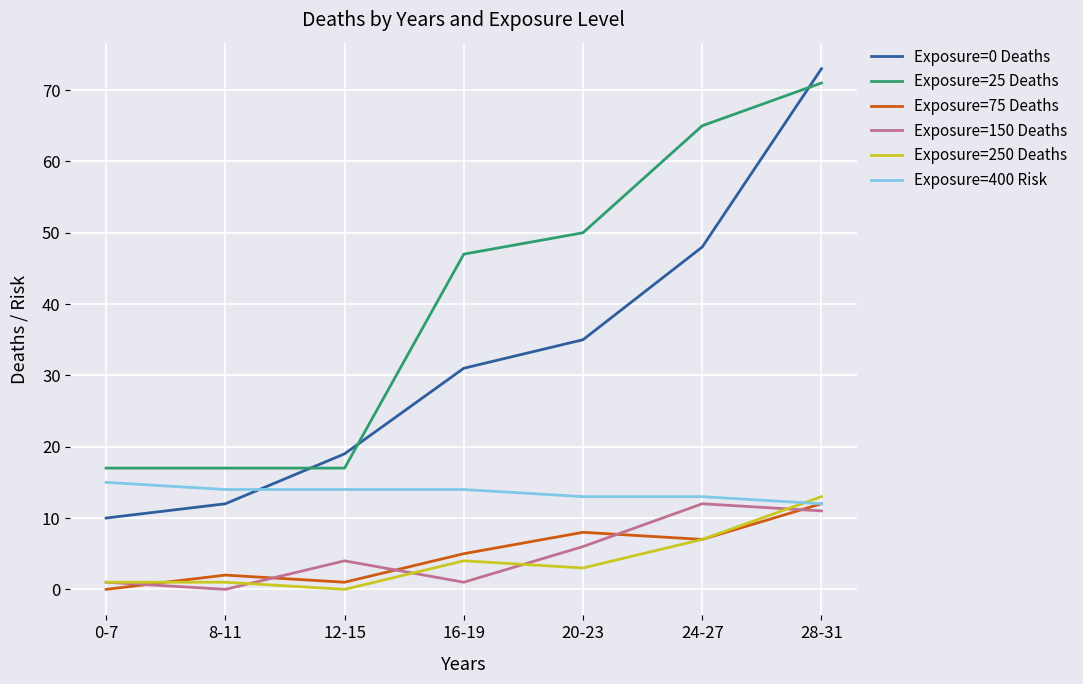

Is the value of Exposure=75 Deaths at 12-15 greater than the value of Exposure=400 Risk at 24-27?

No